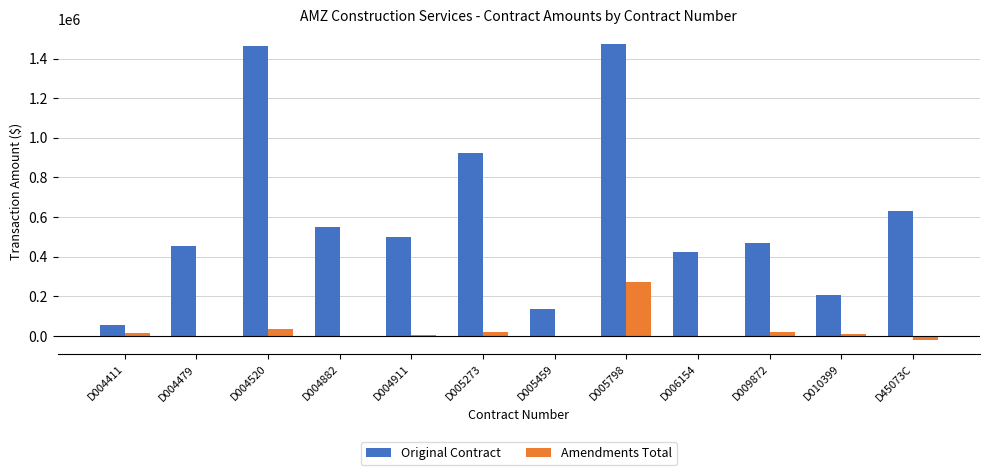

Where is Original Contract nearest to the value 765128?

D45073C